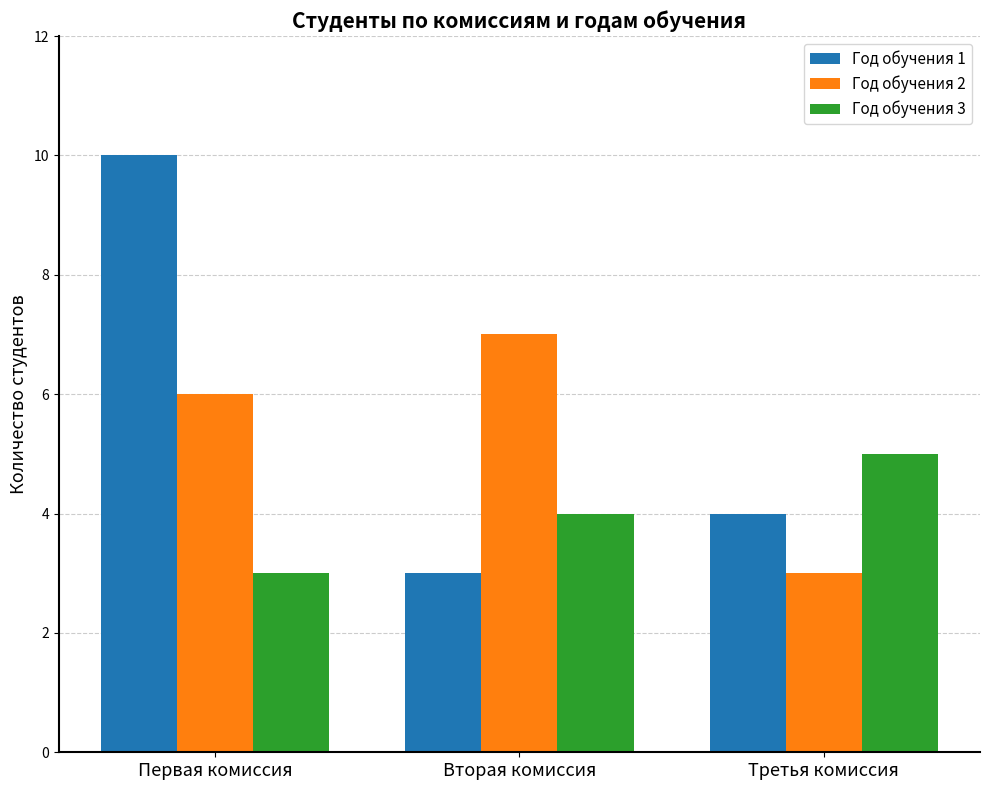

Reading right to left, list all the values displayed in this chart.

Год обучения 1: 4	3	10
Год обучения 2: 3	7	6
Год обучения 3: 5	4	3